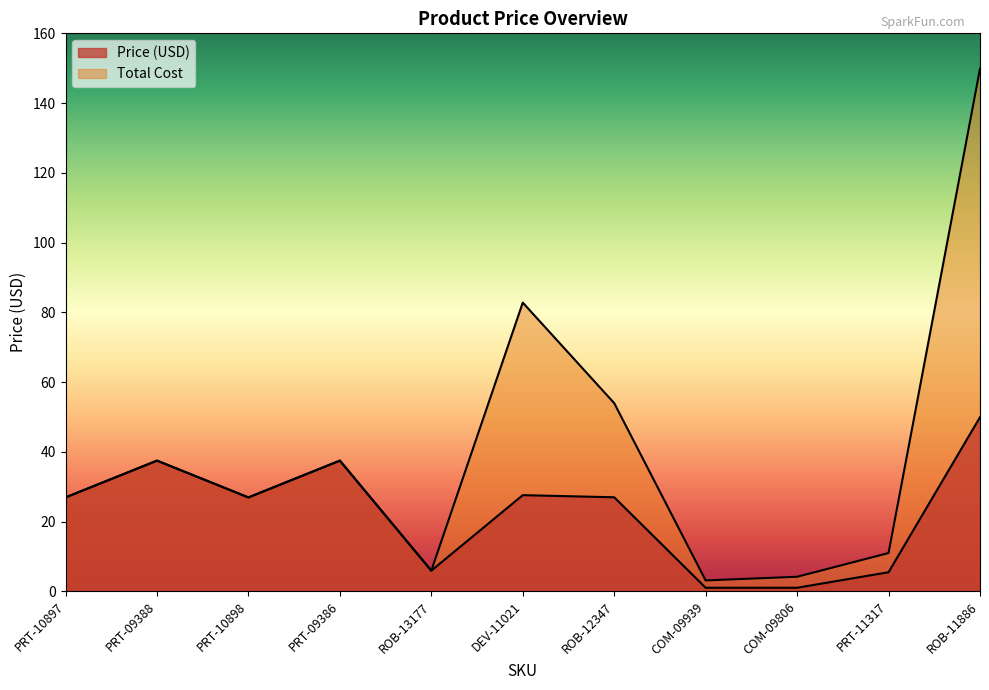

How many lines are shown in the chart?

2